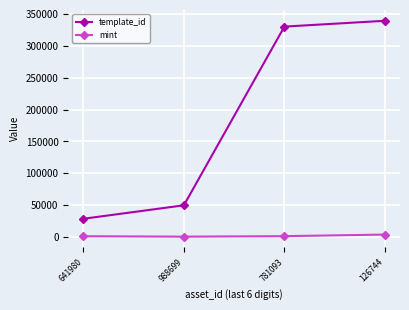

List the labels in order of template_id value, smallest first.

641980, 988699, 781093, 126744